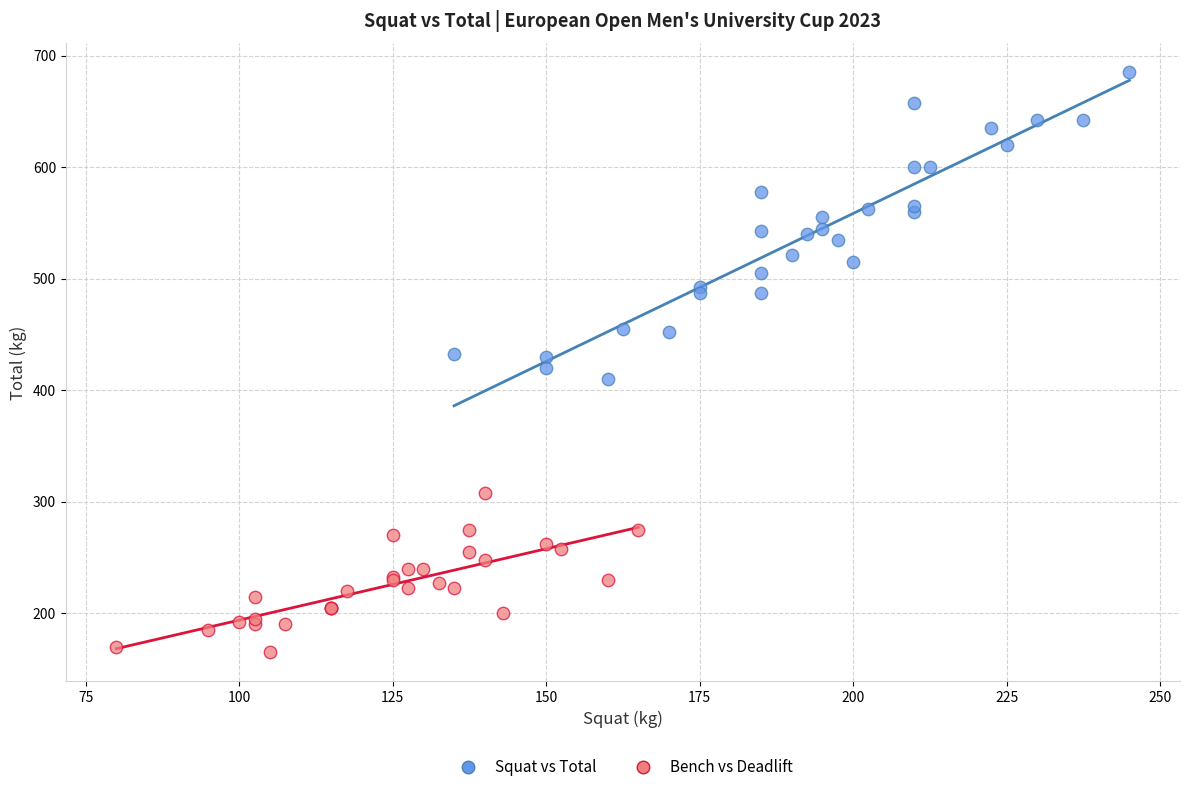

Which series has the largest Y range (max minus min)?

Squat vs Total